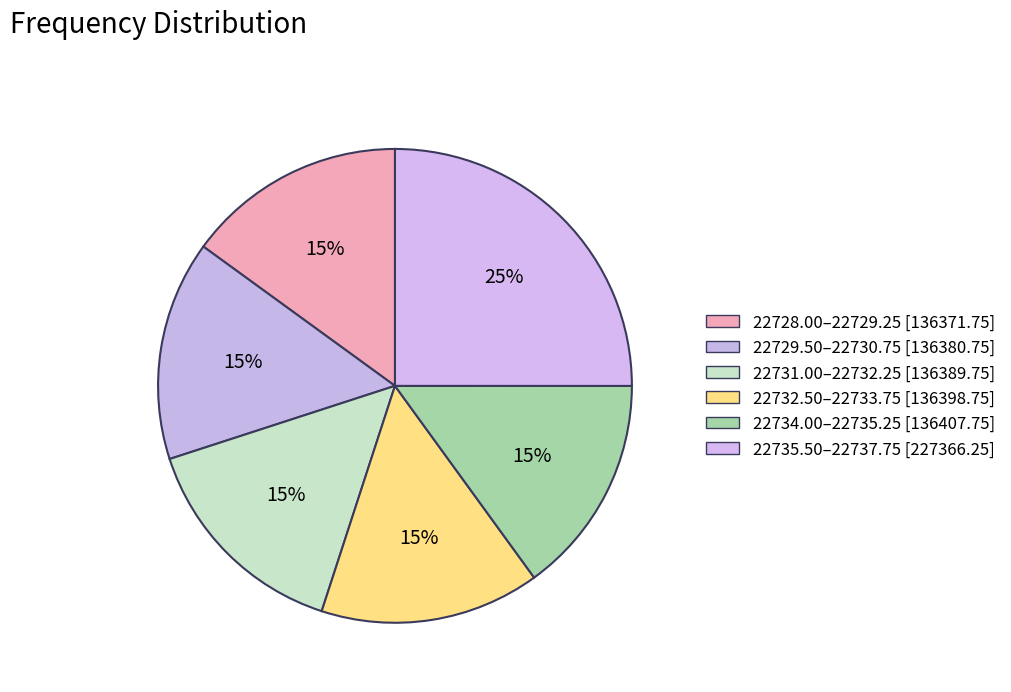

Count the number of slices in the pie.

6